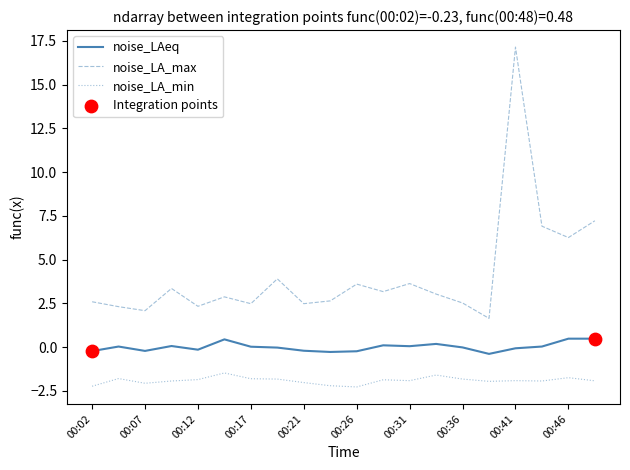

At how many categories does at least one series exceed 7?

2